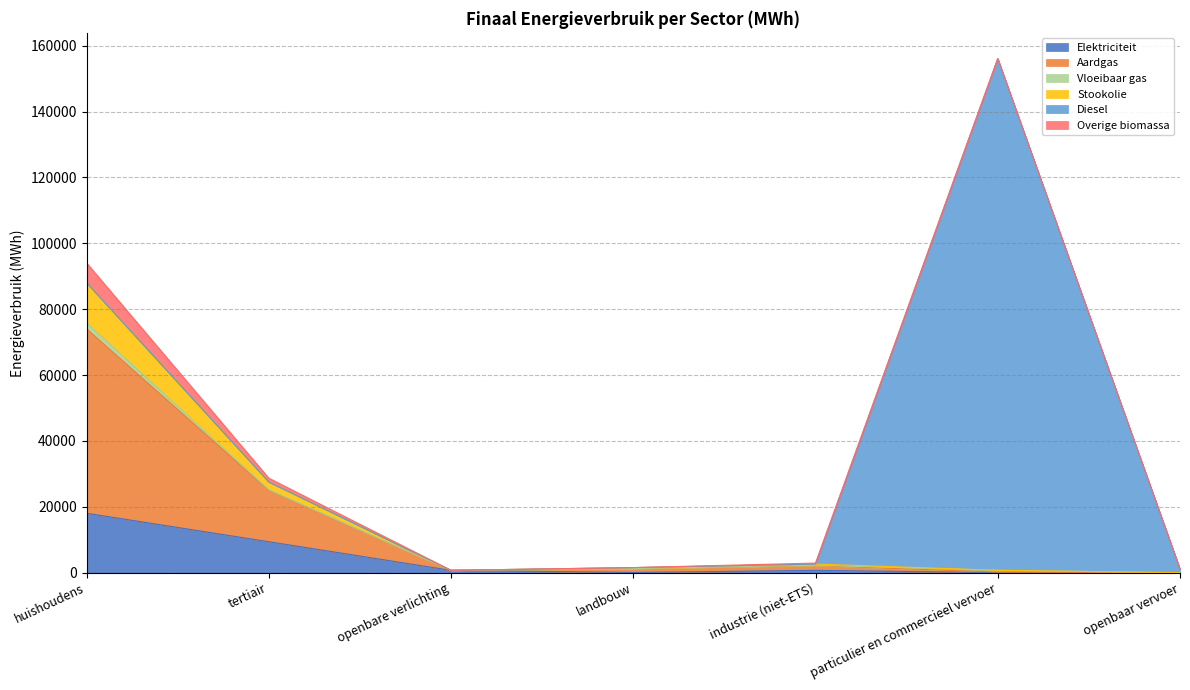

At which category is the sum across all series the highest?

particulier en commercieel vervoer